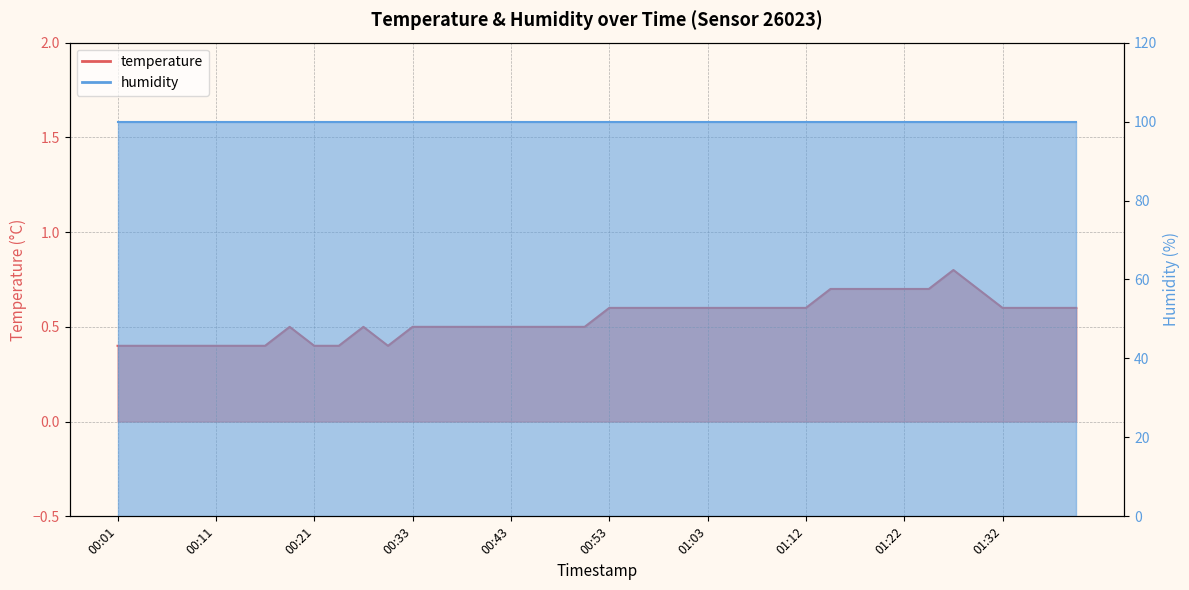

What is the change in value from 00:26 to 01:22?

+0.2